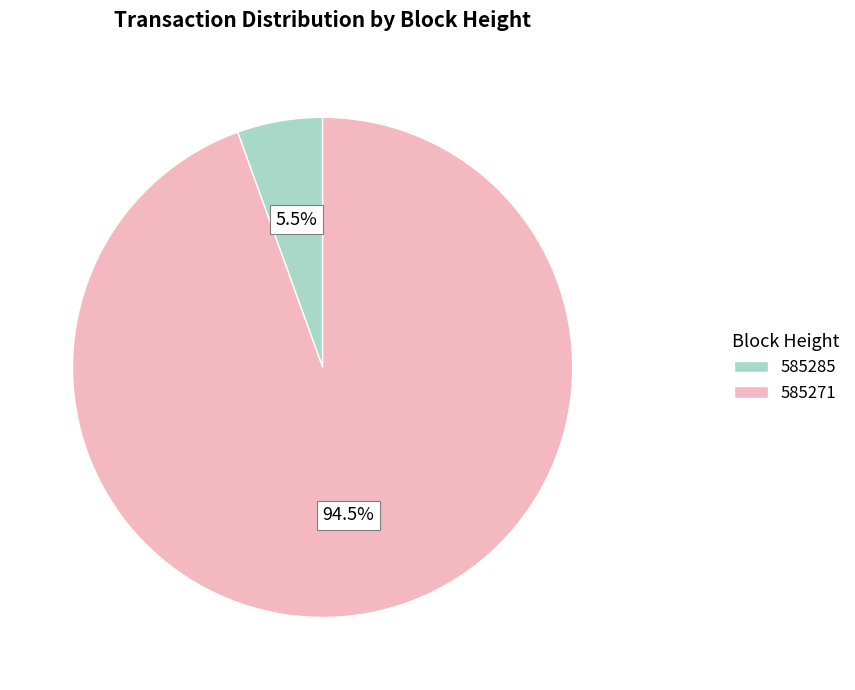

Between 585271 and 585285, which is larger?

585271